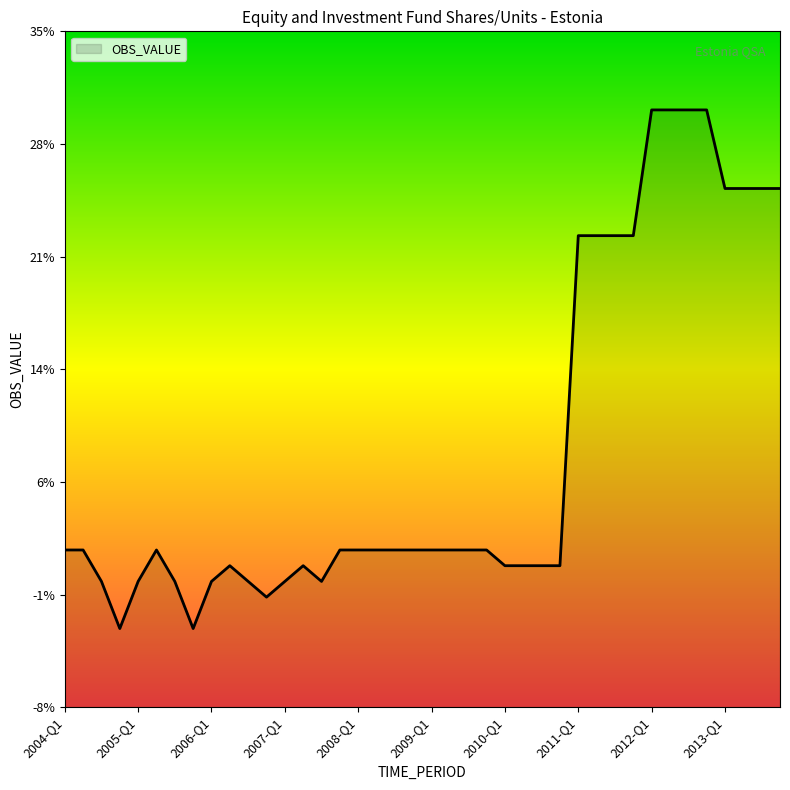

Reading right to left, extract all data points from this chart.

2013-Q4=0.2	2013-Q3=0.2	2013-Q2=0.2	2013-Q1=0.2	2012-Q4=0.3	2012-Q3=0.3	2012-Q2=0.3	2012-Q1=0.3	2011-Q4=0.2	2011-Q3=0.2	2011-Q2=0.2	2011-Q1=0.2	2010-Q4=0.0	2010-Q3=0.0	2010-Q2=0.0	2010-Q1=0.0	2009-Q4=0.0	2009-Q3=0.0	2009-Q2=0.0	2009-Q1=0.0	2008-Q4=0.0	2008-Q3=0.0	2008-Q2=0.0	2008-Q1=0.0	2007-Q4=0.0	2007-Q3=0.0	2007-Q2=0.0	2007-Q1=0.0	2006-Q4=-0.0	2006-Q3=0.0	2006-Q2=0.0	2006-Q1=0.0	2005-Q4=-0.0	2005-Q3=0.0	2005-Q2=0.0	2005-Q1=0.0	2004-Q4=-0.0	2004-Q3=0.0	2004-Q2=0.0	2004-Q1=0.0